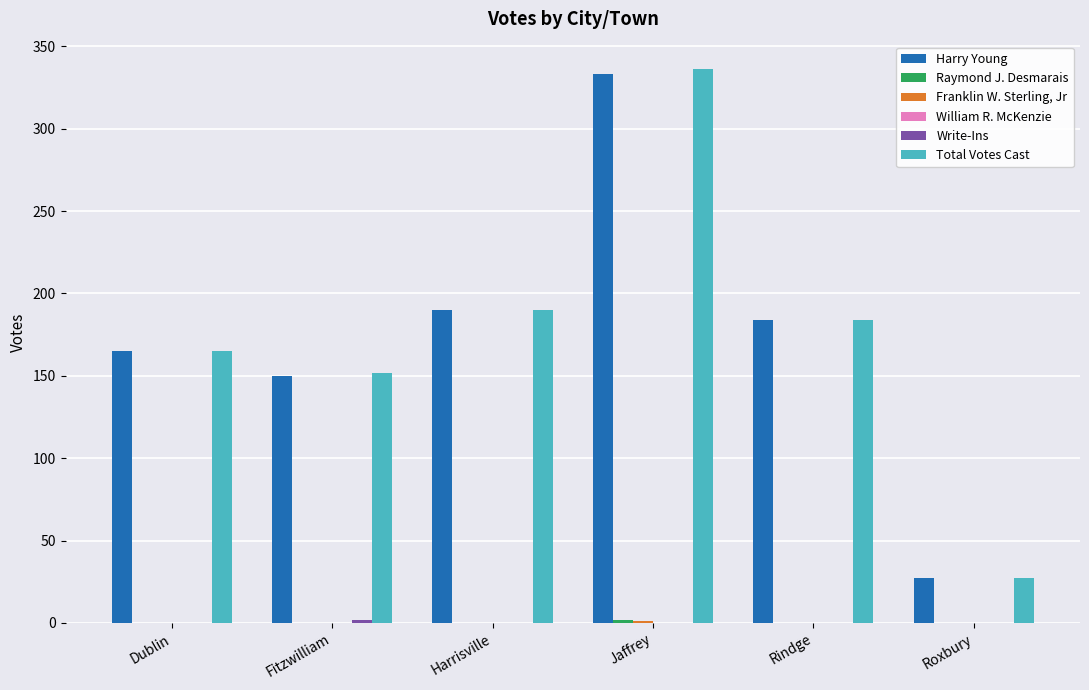

Which category has the highest value across all series?

Jaffrey